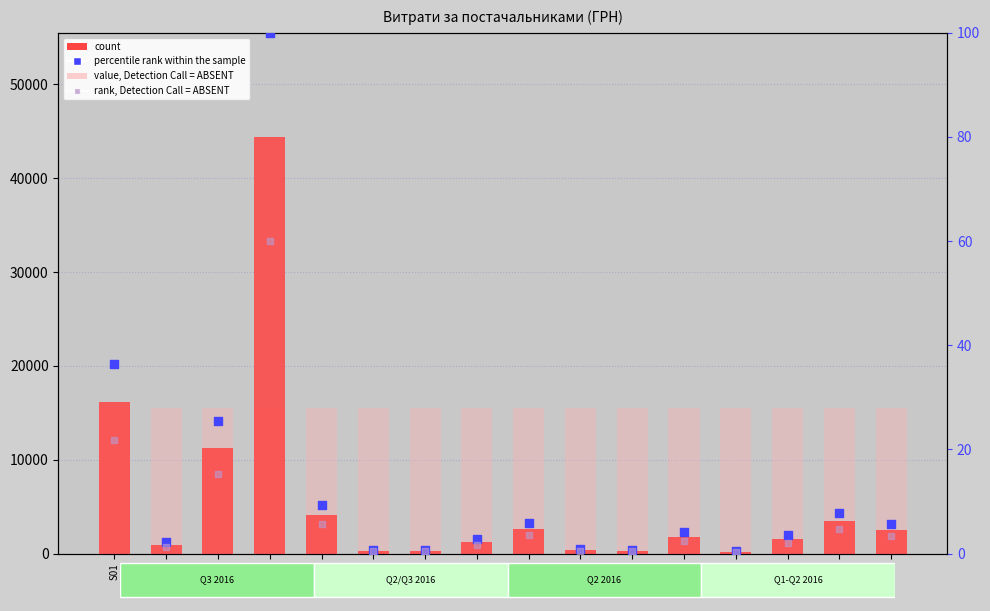

Is the value of percentile rank within the sample at S10 greater than the value of count at S06?

No